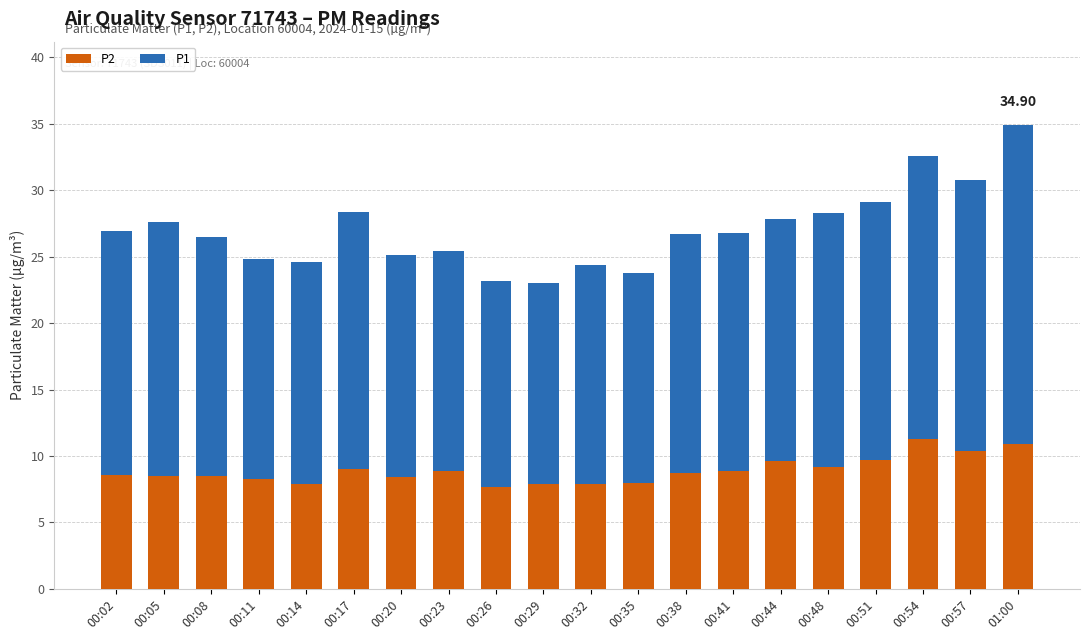

Does the chart contain any negative values?

No